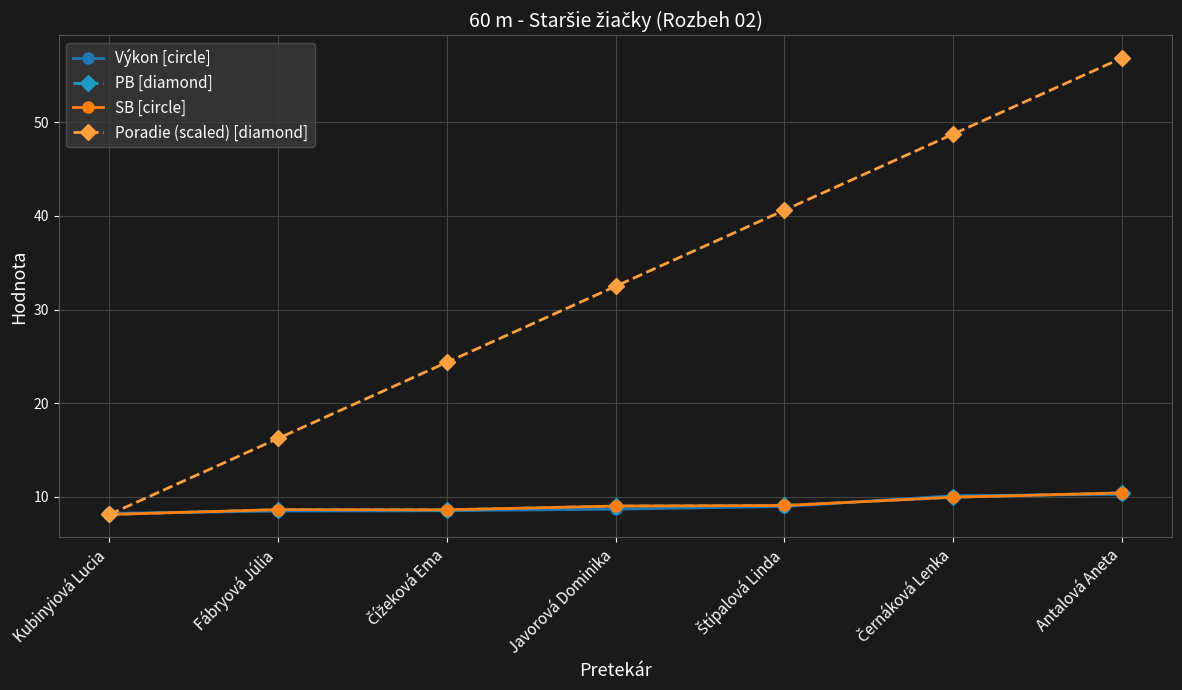

Count the number of categories in the chart.

7